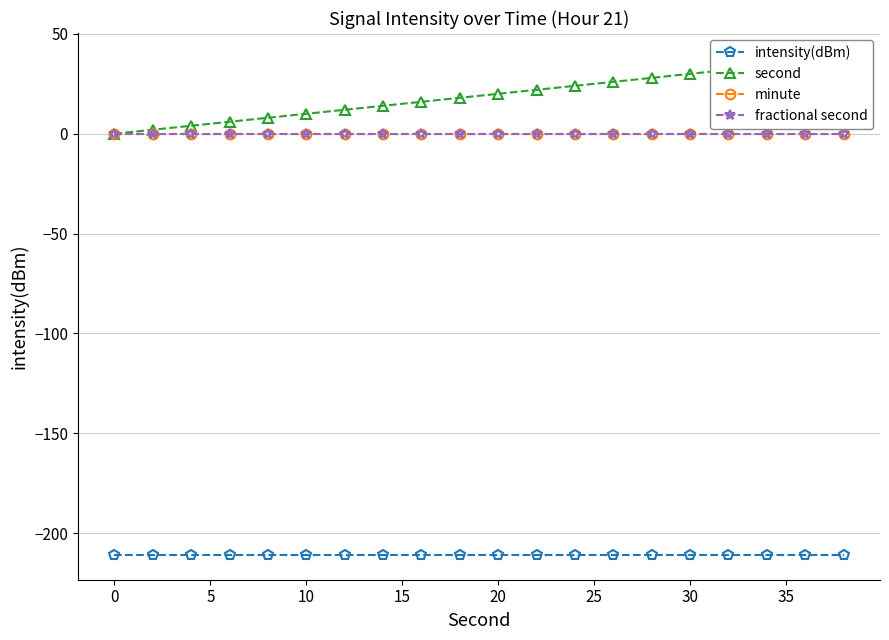

How many lines are shown in the chart?

4